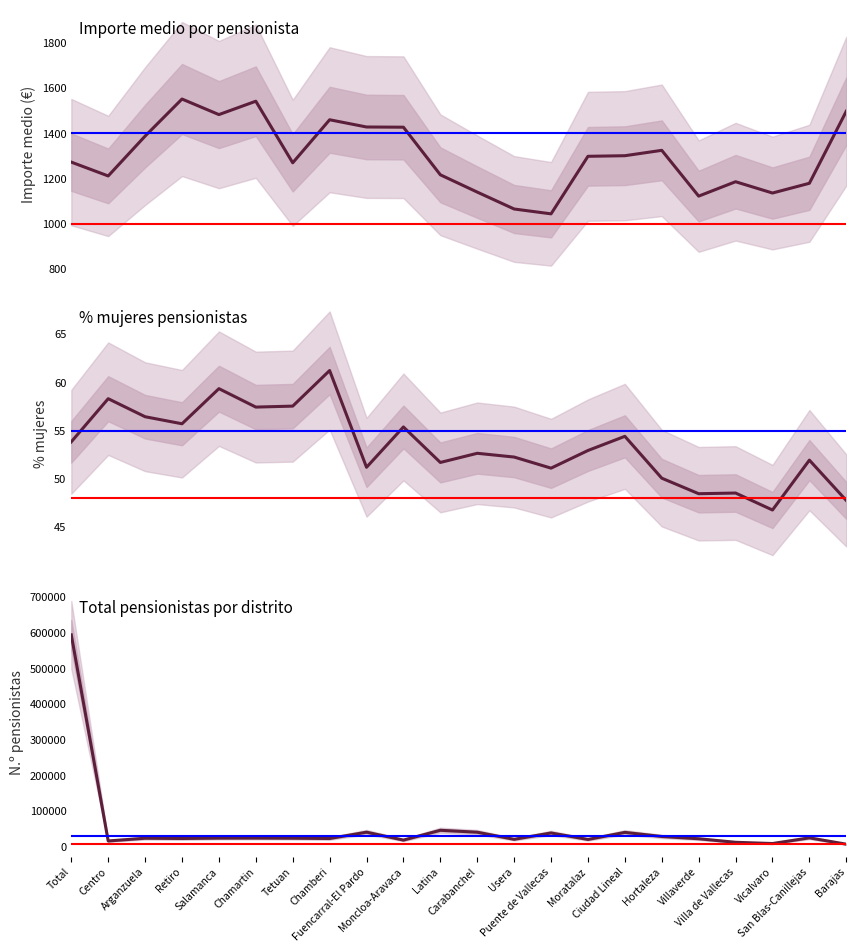

What is the difference between the Importe medio total values at Hortaleza and Chamartin?

217.6